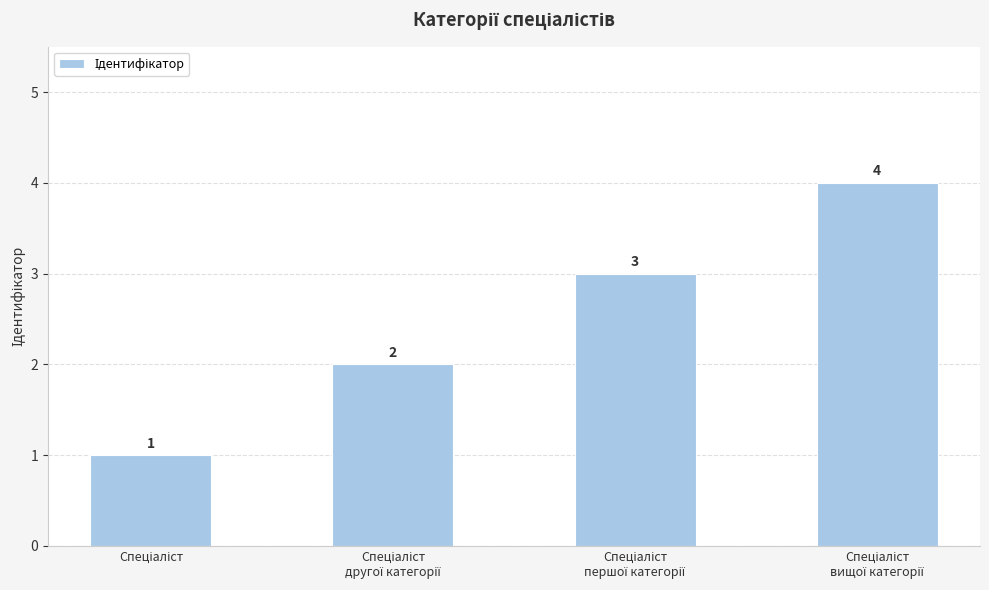

What is the difference between the maximum and minimum values?

3